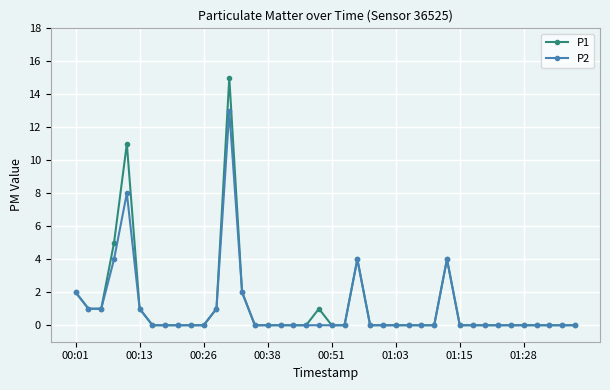

What are all the series names shown in the legend?

P1, P2